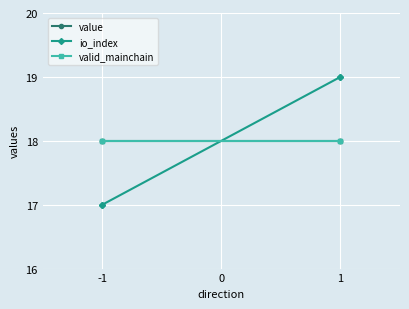

At which category is the sum across all series the highest?

1